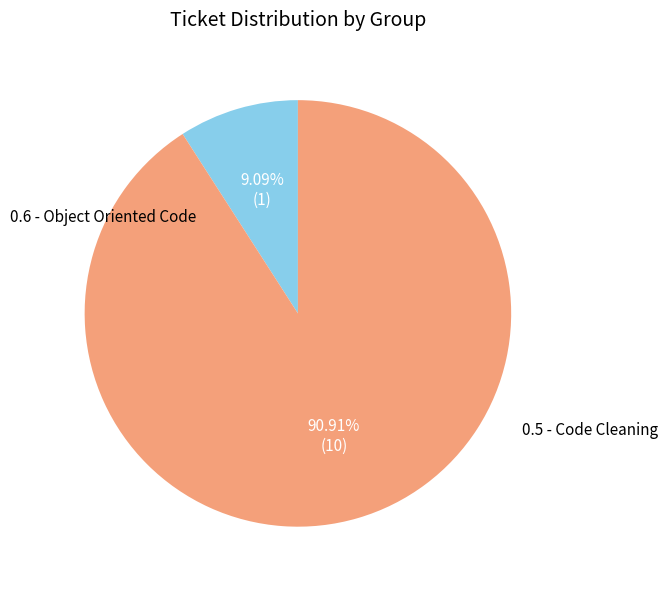

Is it true that 0.5 - Code Cleaning is 76% of the pie?

False